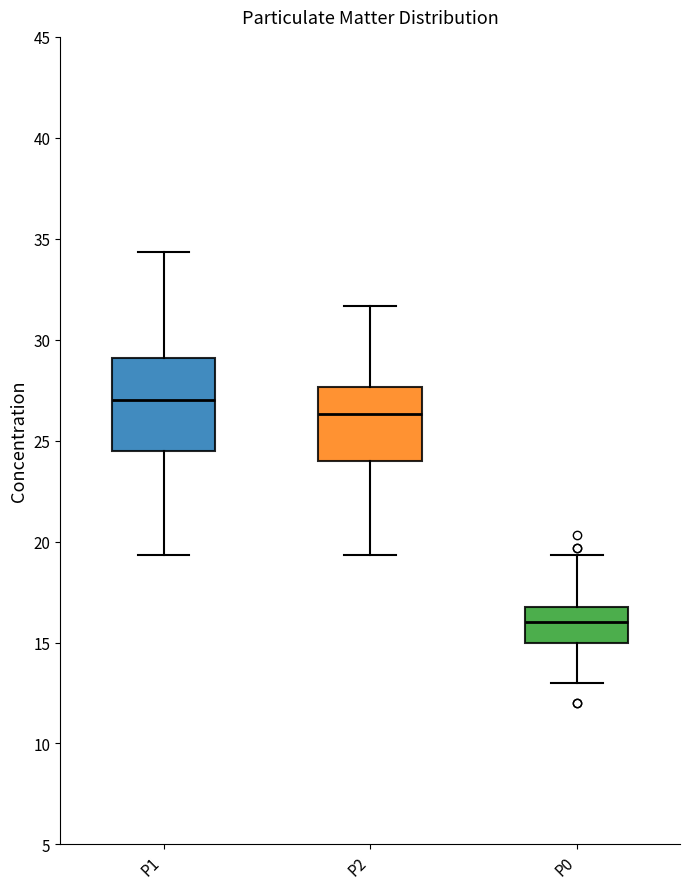

Where is the lower edge of the box for P1 on the y-axis? The values are not printed on the chart, so give them approximately, as read against the axis.

24.5